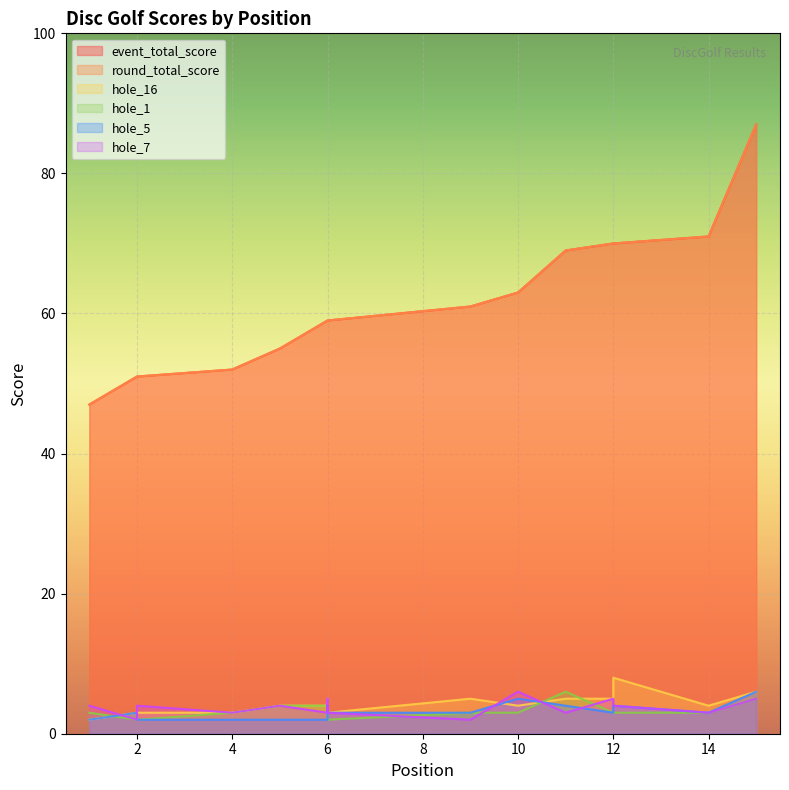

True or false: hole_7 and hole_16 intersect in this chart.

True